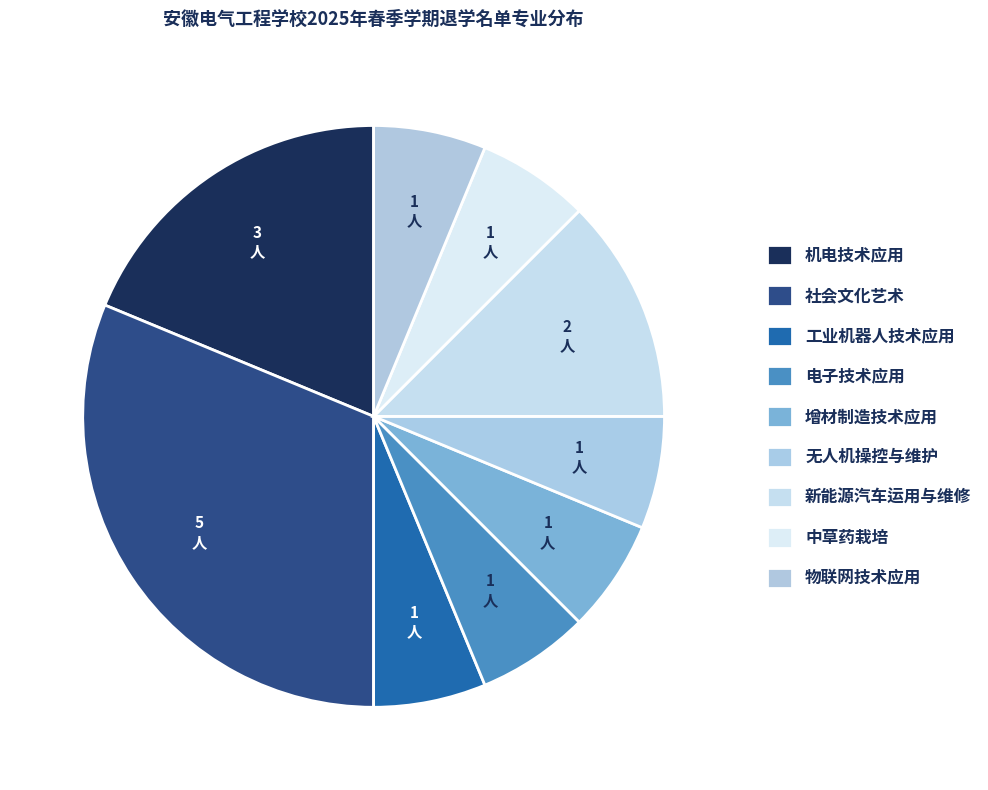

To the nearest percent, what percentage of the pie is 无人机操控与维护?

6%